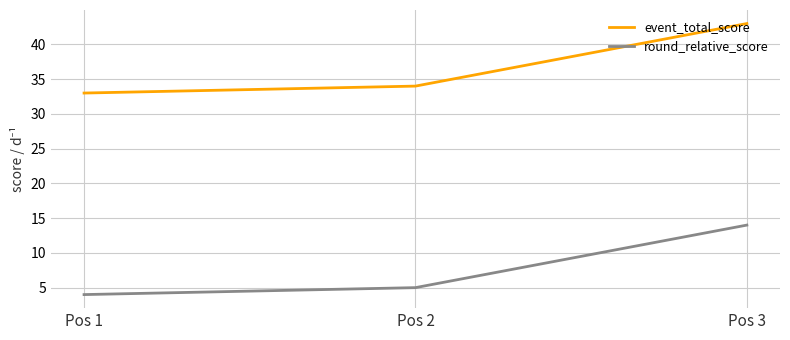

What is the minimum value shown in the chart?

4